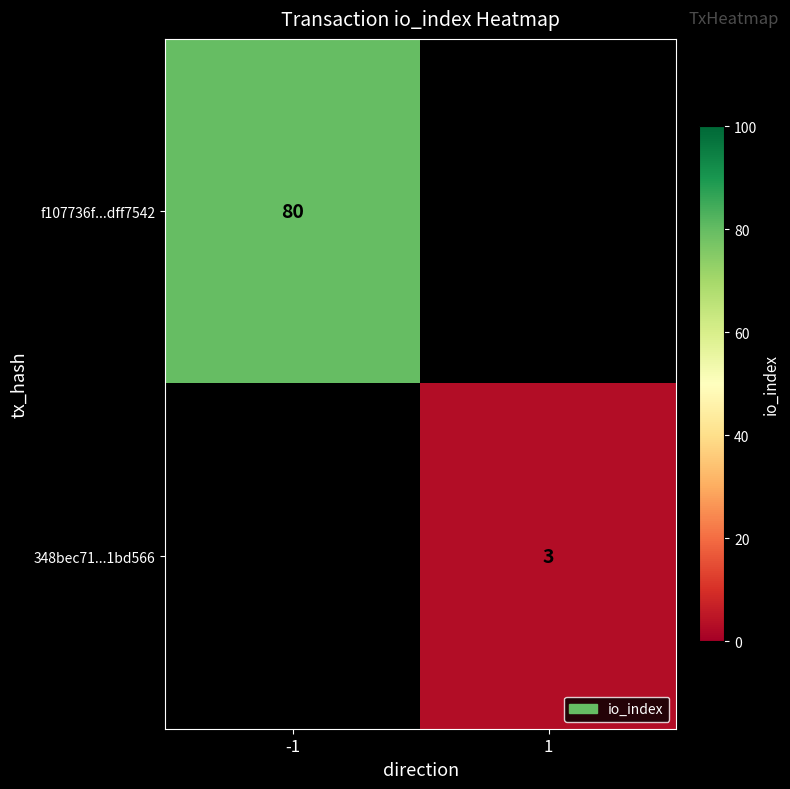

Is it true that f107736f...dff7542 equals 80 at -1?

True